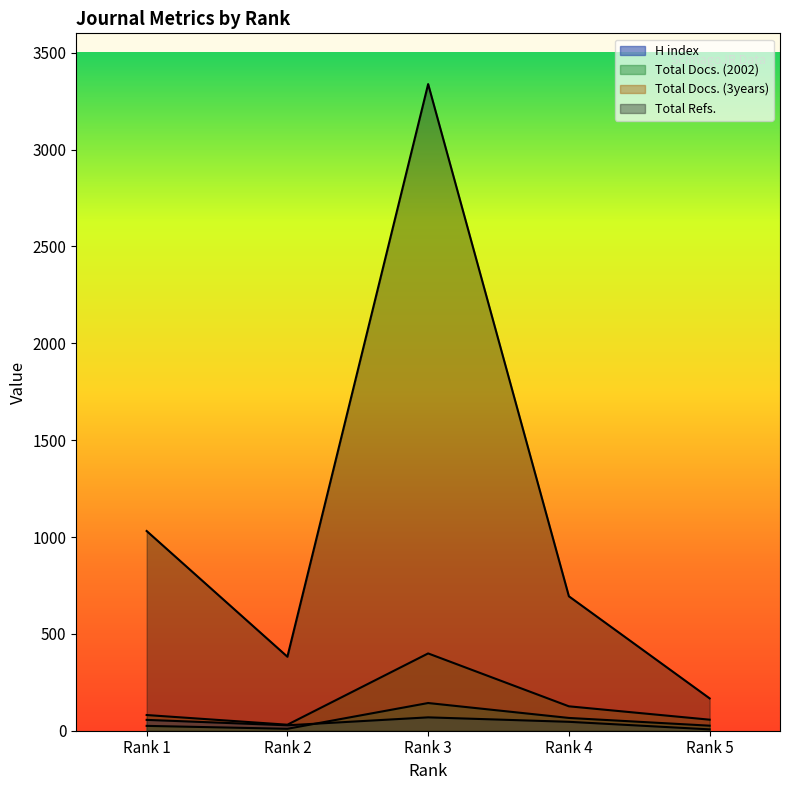

What is the difference between the highest and lowest values at Rank 4?

648